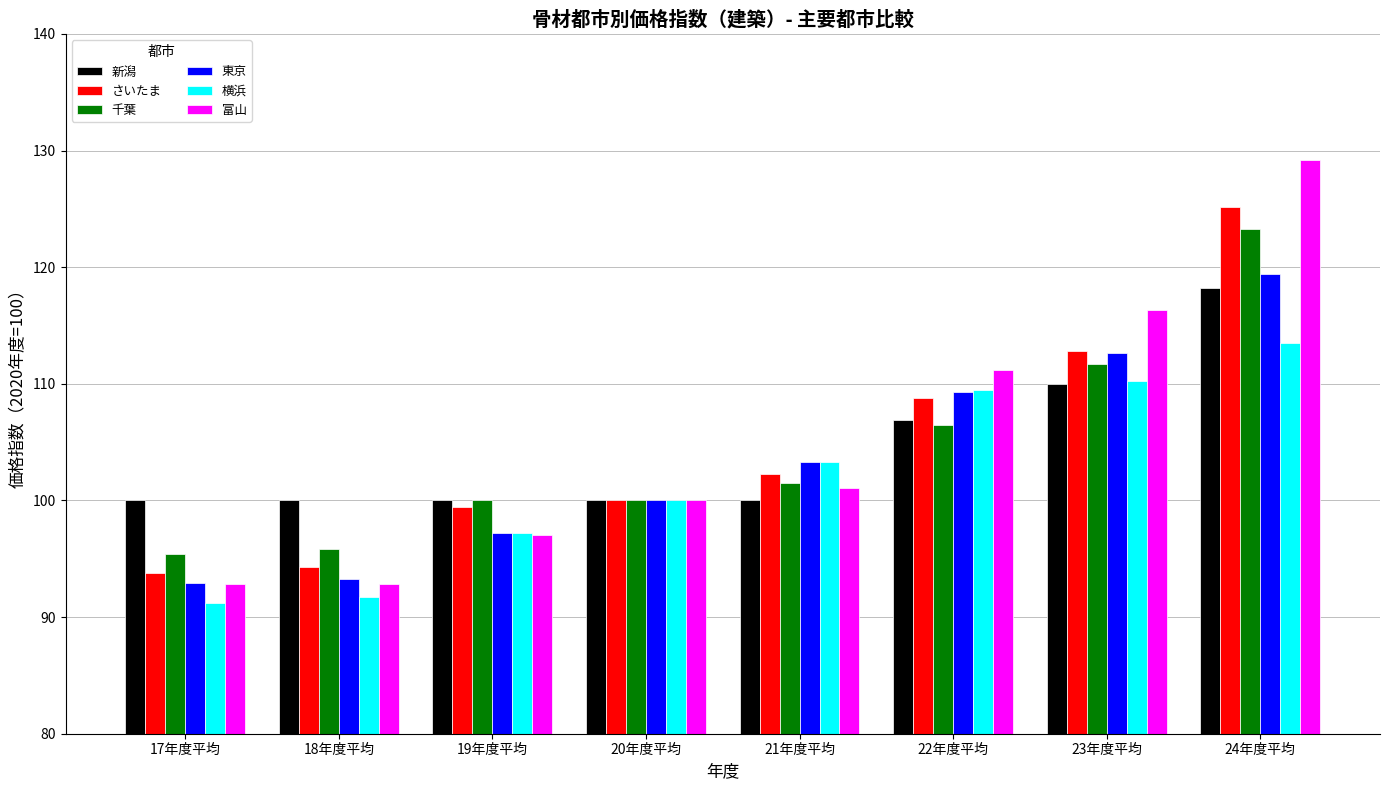

Is it true that さいたま equals 93.8 at 17年度平均?

True